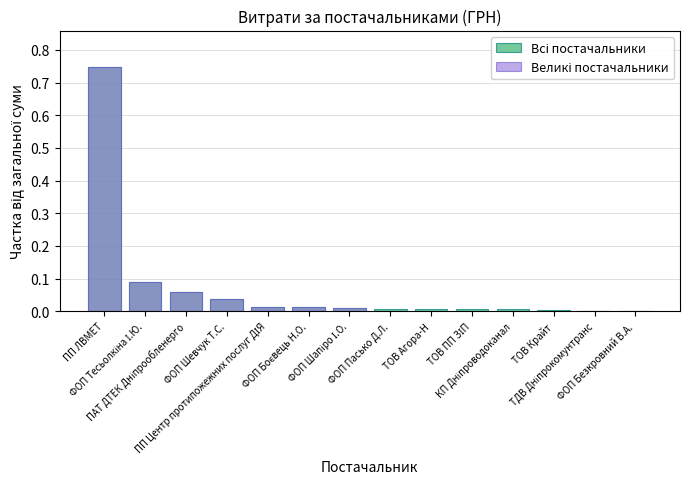

How many distinct data groups are displayed?

2